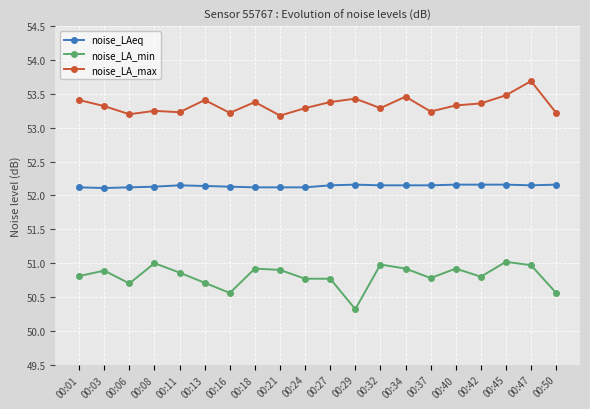

Rank the series by their average value, from highest to lowest.

noise_LA_max, noise_LAeq, noise_LA_min